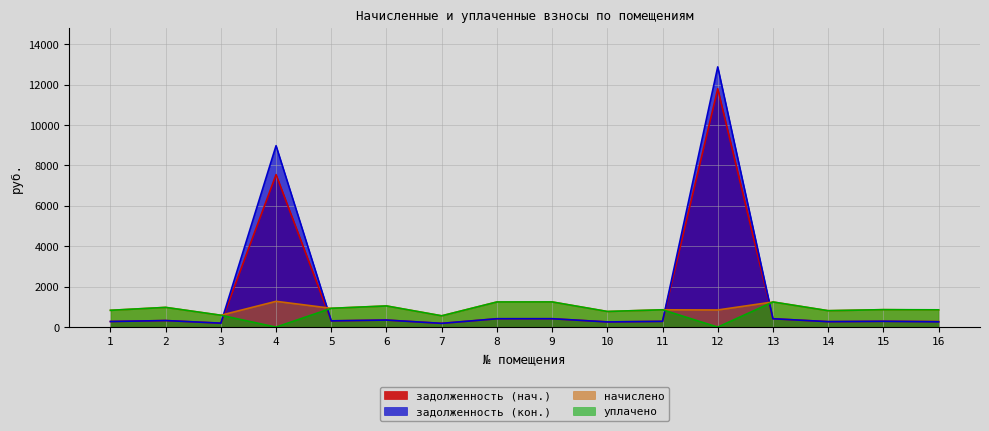

True or false: уплачено has more than 1 interior local peaks.

True